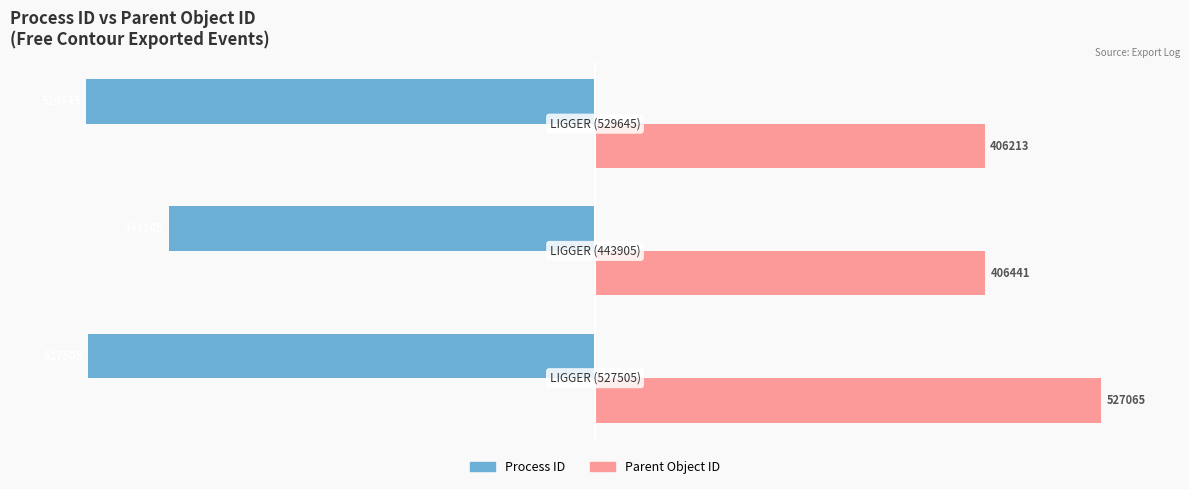

What are all the series names shown in the legend?

Process ID, Parent Object ID